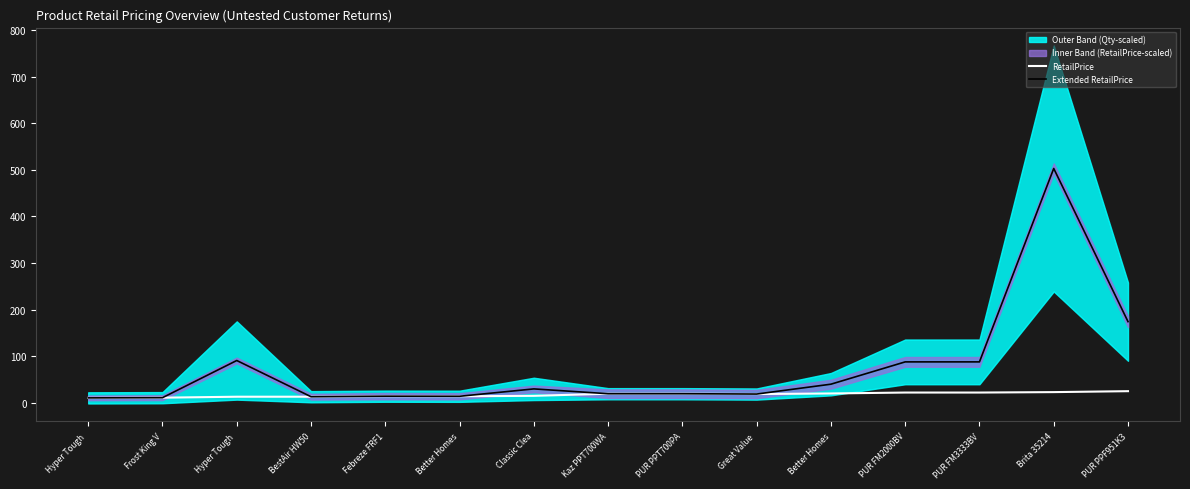

How many data points in RetailPrice are above 18?

8